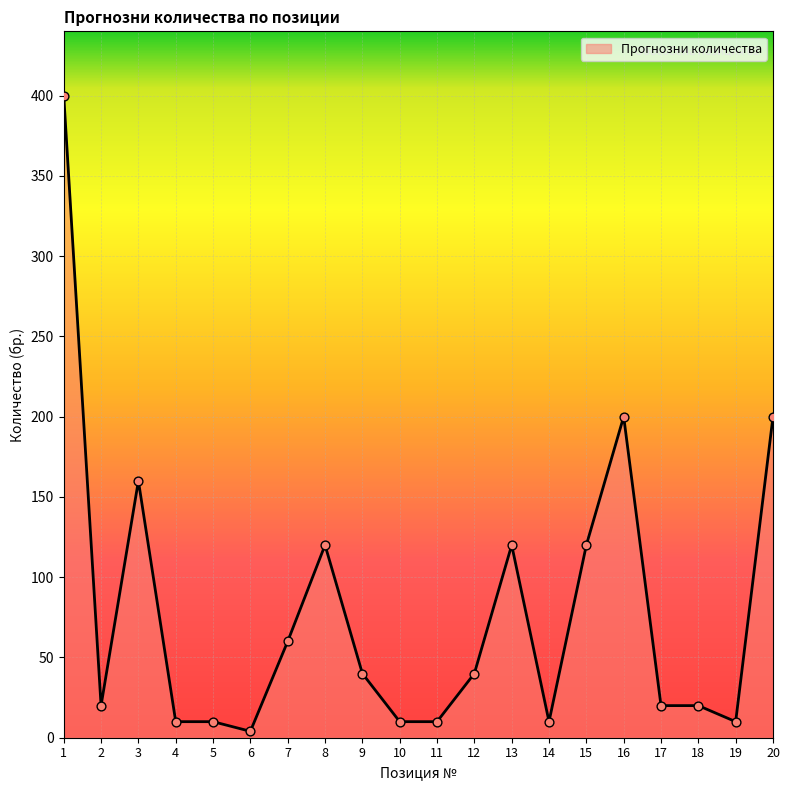

What is the change in value from 7 to 19?

-50